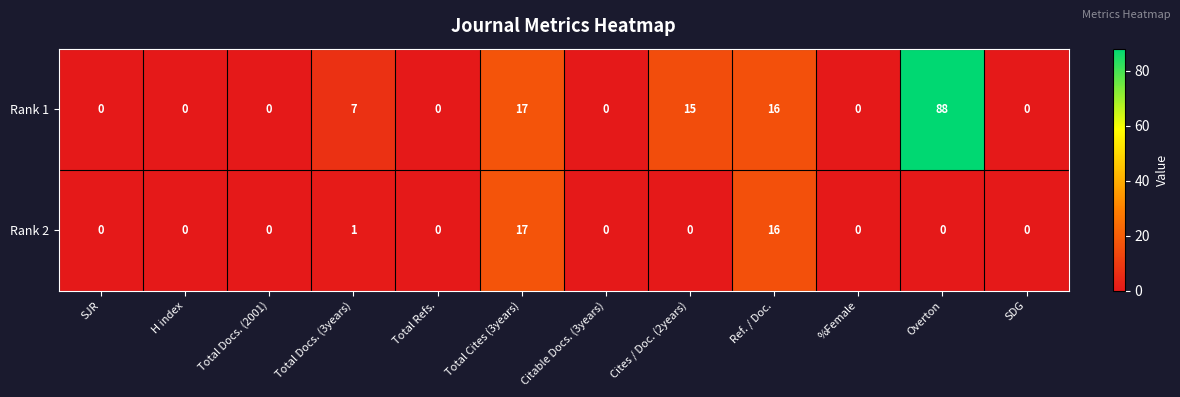

Reading left to right, list all the values displayed in this chart.

Rank 1: SJR=0	H index=0	Total Docs. (2001)=0	Total Docs. (3years)=7	Total Refs.=0	Total Cites (3years)=17	Citable Docs. (3years)=0	Cites / Doc. (2years)=15	Ref. / Doc.=16	%Female=0	Overton=88	SDG=0
Rank 2: SJR=0	H index=0	Total Docs. (2001)=0	Total Docs. (3years)=1	Total Refs.=0	Total Cites (3years)=17	Citable Docs. (3years)=0	Cites / Doc. (2years)=0	Ref. / Doc.=16	%Female=0	Overton=0	SDG=0